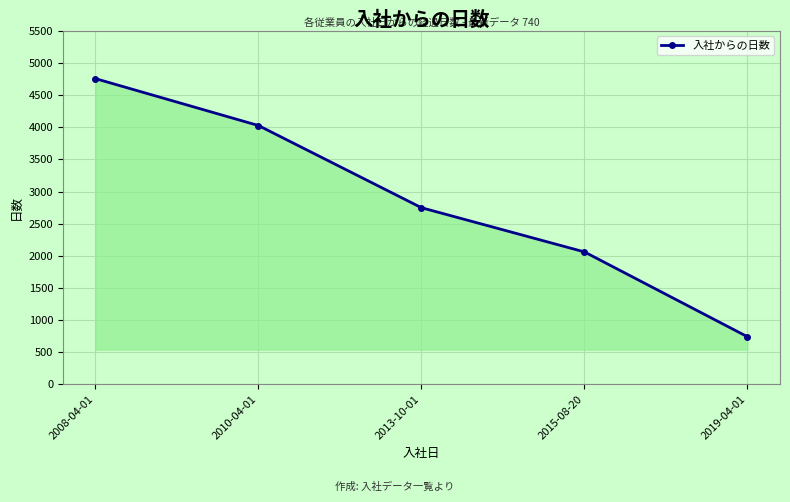

The value at 2013-10-01 is 2748. True or false?

True